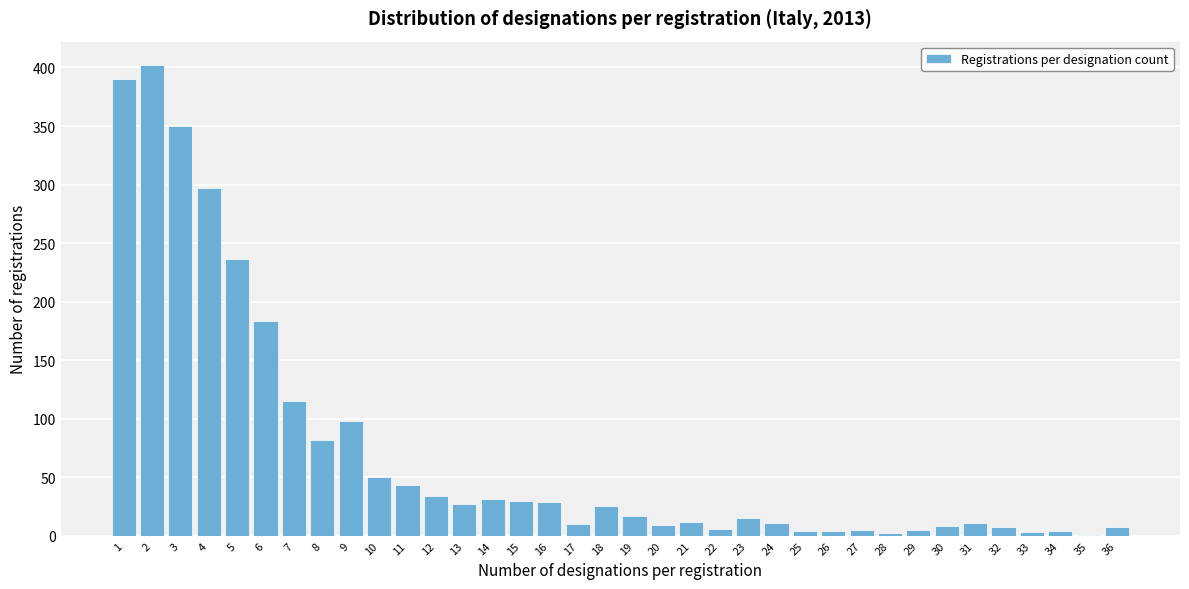

What is the greatest value displayed?

402